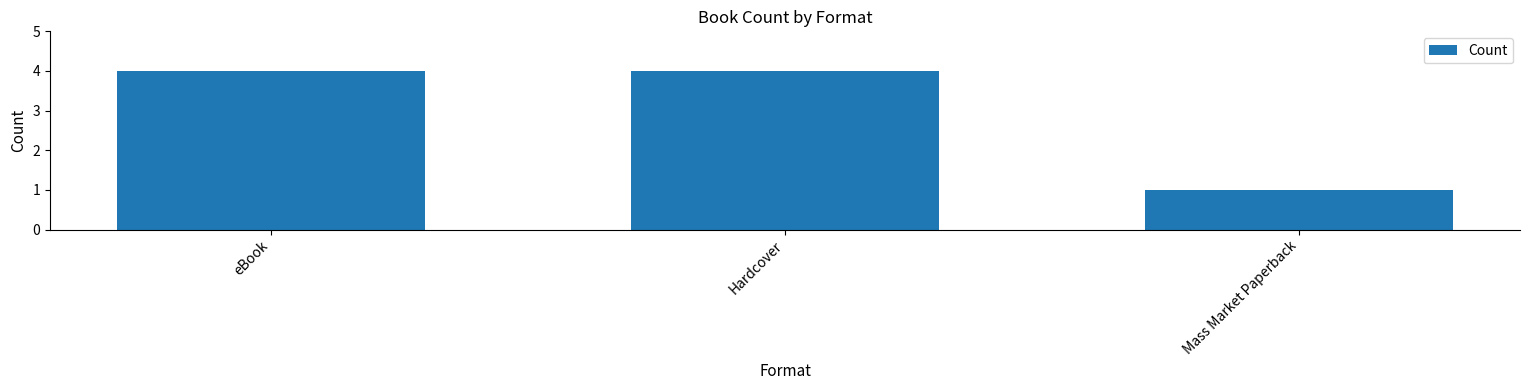

Reading right to left, transcribe all the data shown in this chart.

Mass Market Paperback=1	Hardcover=4	eBook=4